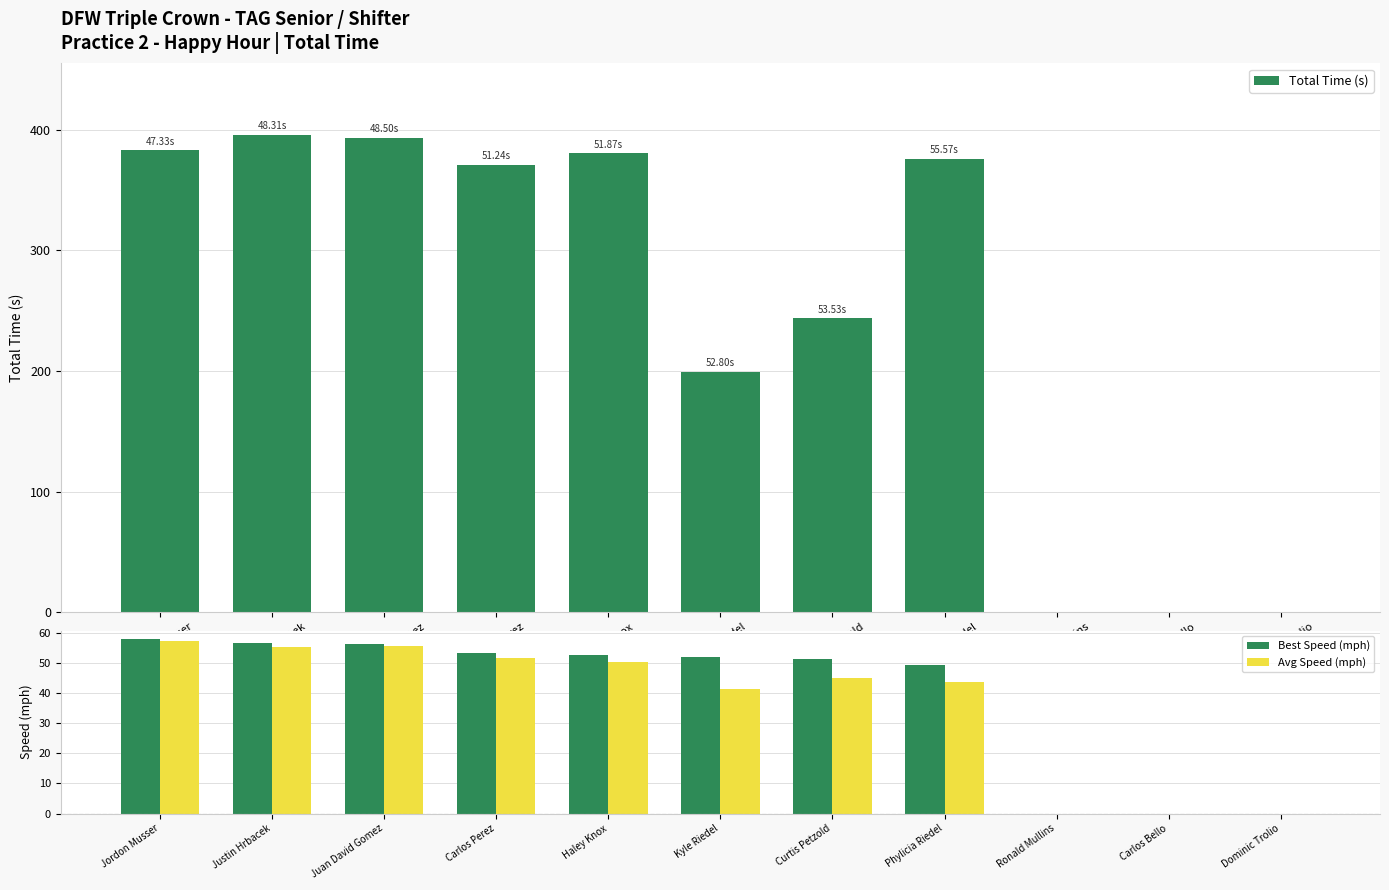

Reading right to left, what are all the values shown in this chart?

Total Time (s): 0.0	0.0	0.0	375.7	243.5	199.2	380.3	370.8	393.3	395.6	382.9
Best Speed (mph): 0.0	0.0	0.0	49.2	51.1	51.8	52.8	53.4	56.4	56.6	57.8
Avg Speed (mph): 0.0	0.0	0.0	43.7	44.9	41.2	50.4	51.7	55.7	55.3	57.2